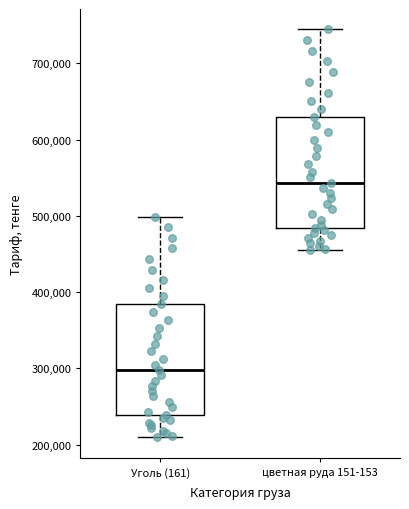

Where is the upper edge of the box for цветная руда 151-153 on the y-axis? The values are not printed on the chart, so give them approximately, as read against the axis.

630000